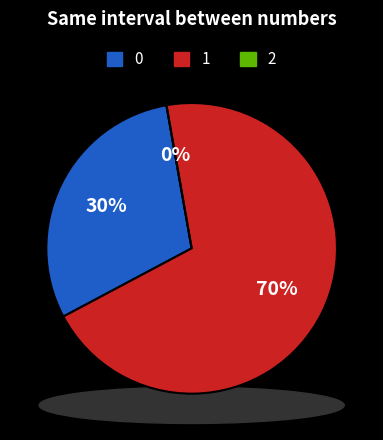

Which slice represents more than half of the pie?

1